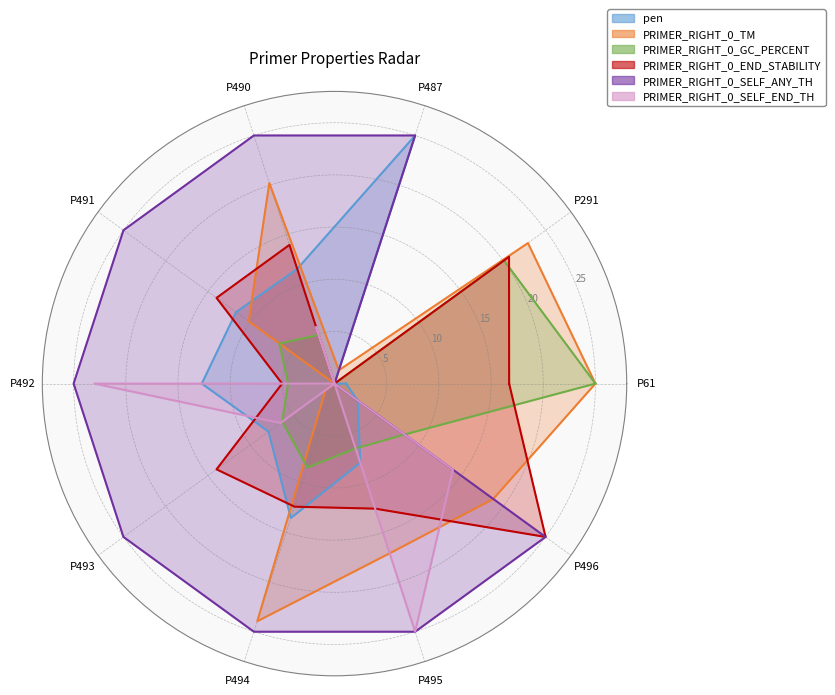

What is the label of the 2nd point from the left?

P291